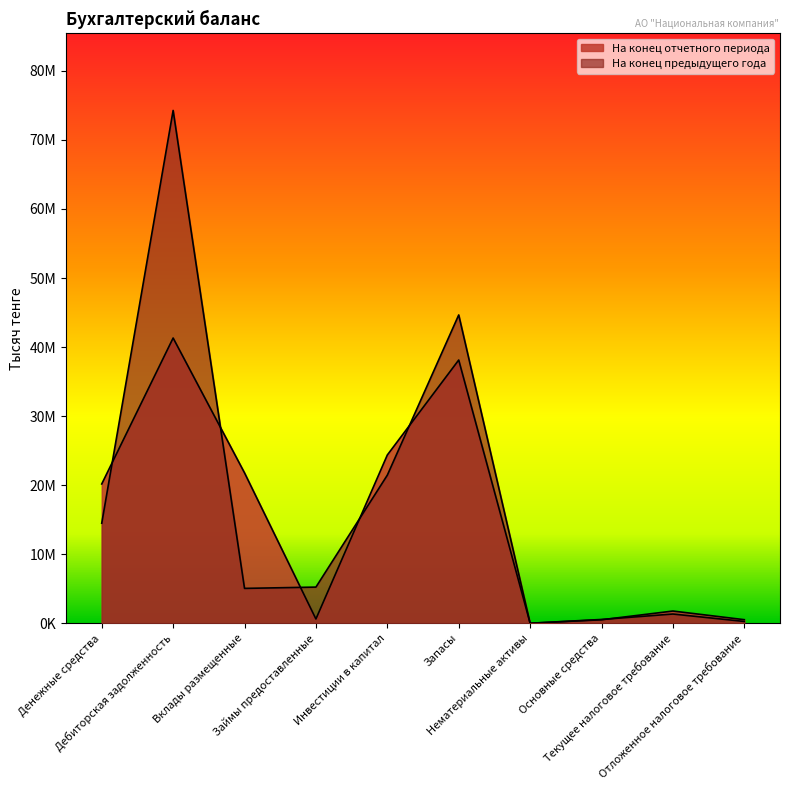

Which series has the largest total across all categories?

На конец предыдущего года